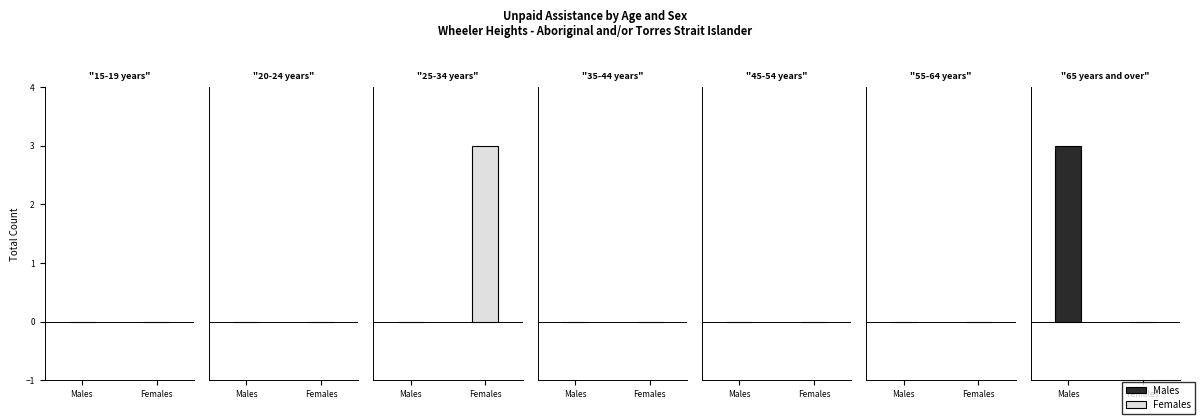

Which series has the largest range (max minus min)?

Males